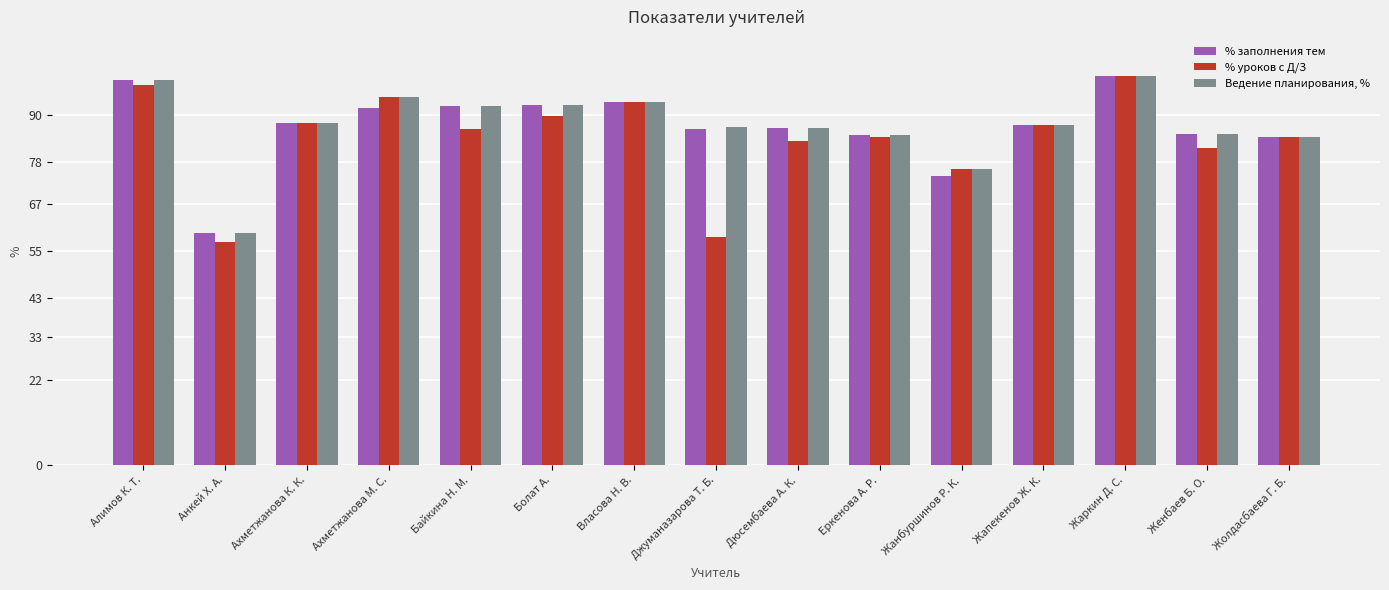

What is the total value across all series at Анкей Х. А.?

176.6